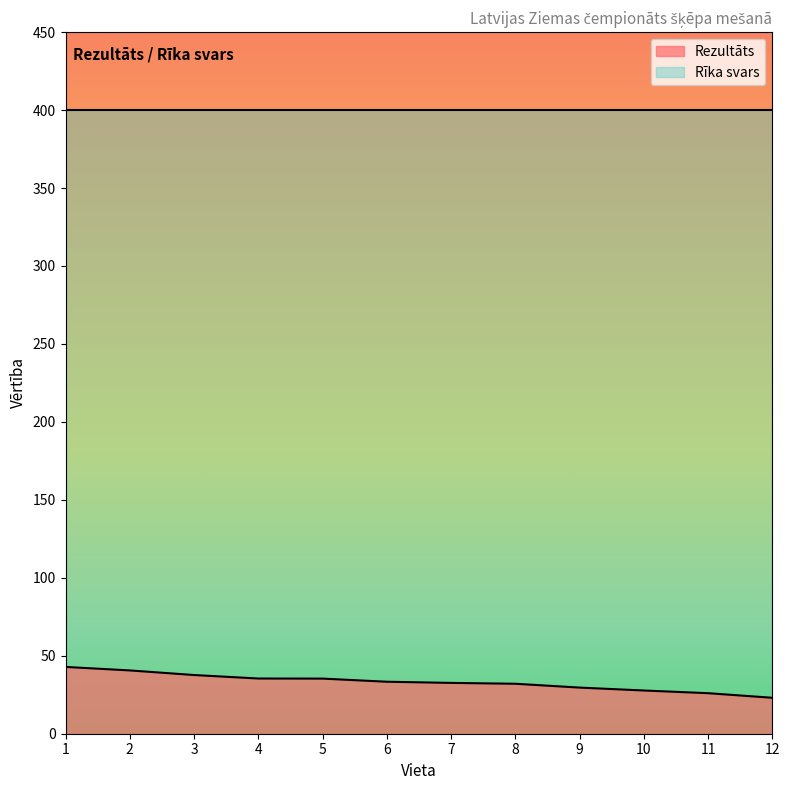

Reading right to left, what are all the values shown in this chart?

23.1	26.0	27.7	29.6	32.0	32.6	33.4	35.4	35.4	37.6	40.6	42.8